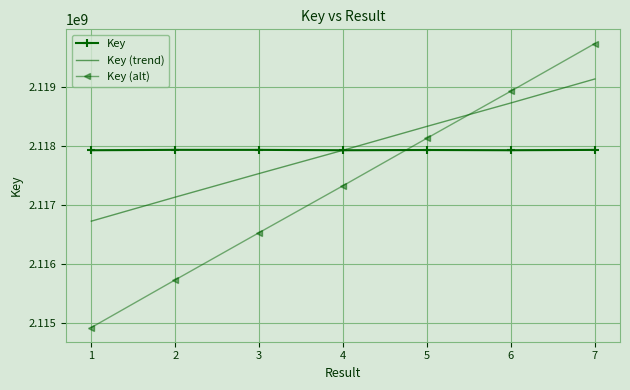

What is the average value of the Key (alt) series?

2117334935